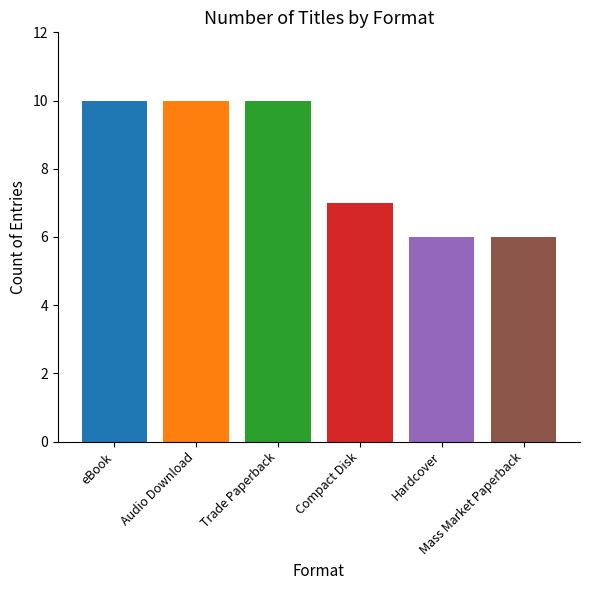

What is the maximum value shown in the chart?

10